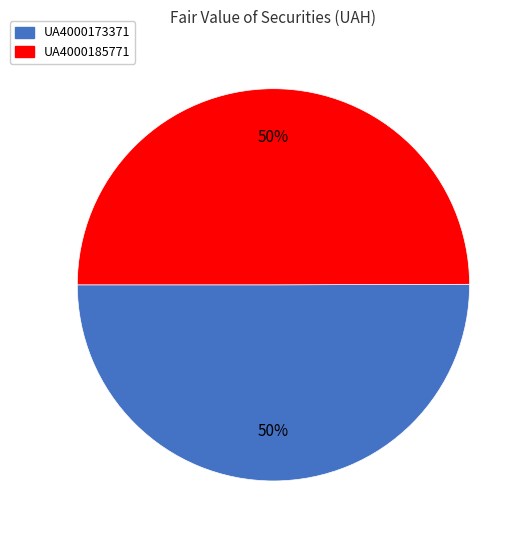

What is the ratio of the value at UA4000173371 to the value at UA4000185771?

1.0